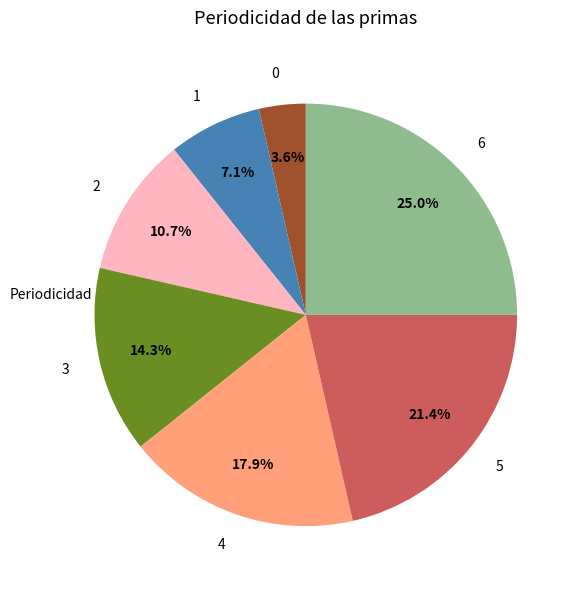

How much of the chart is everything except 4?

82.1%